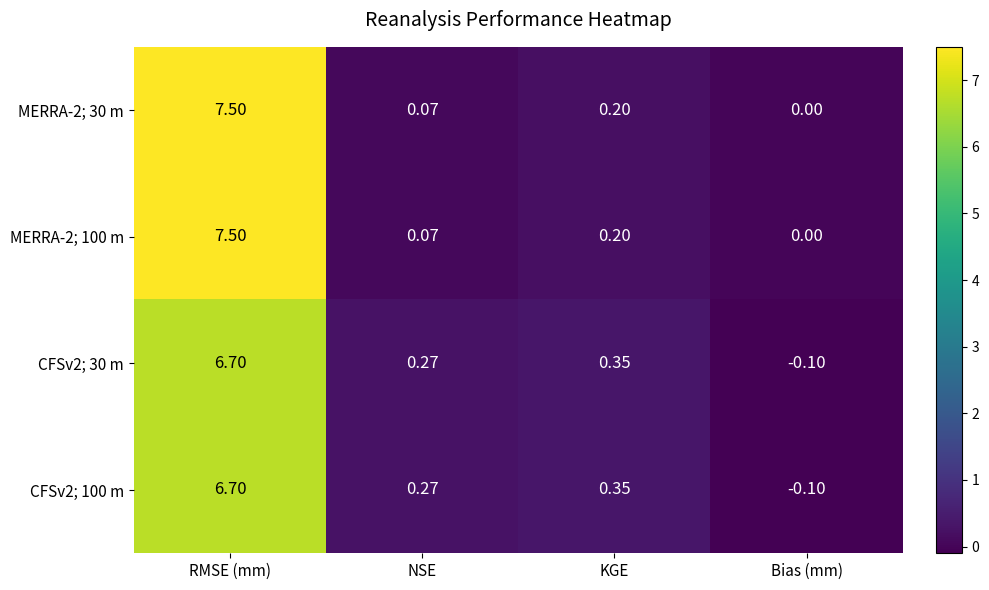

How many series are shown in this chart?

4